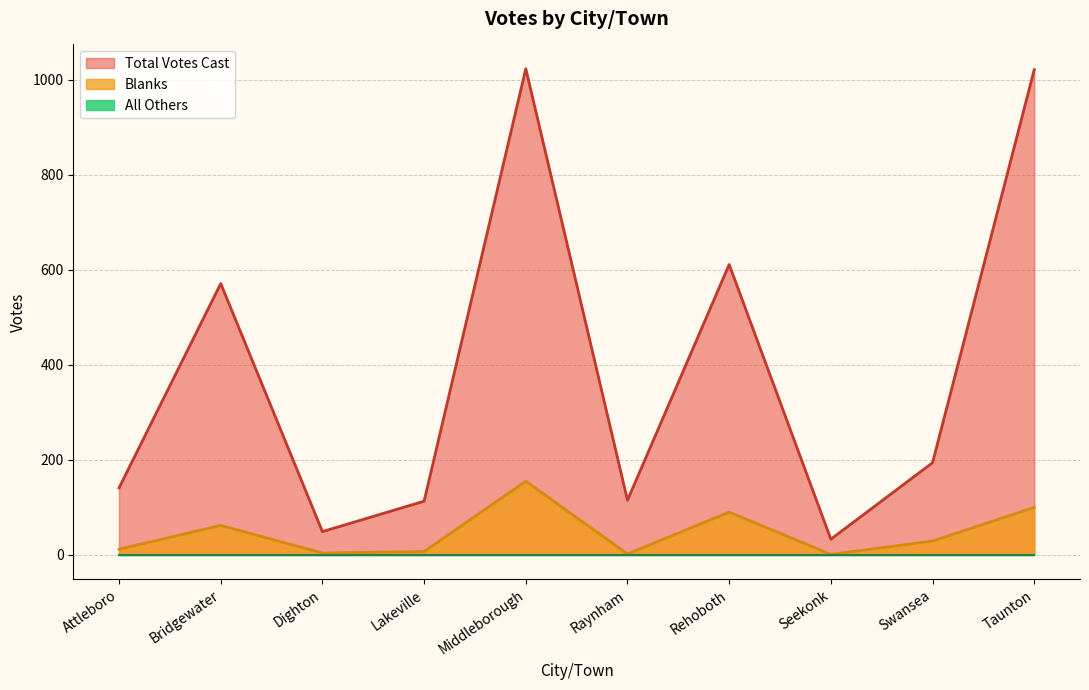

List the labels in order of Blanks value, smallest first.

Seekonk, Raynham, Dighton, Lakeville, Attleboro, Swansea, Bridgewater, Rehoboth, Taunton, Middleborough